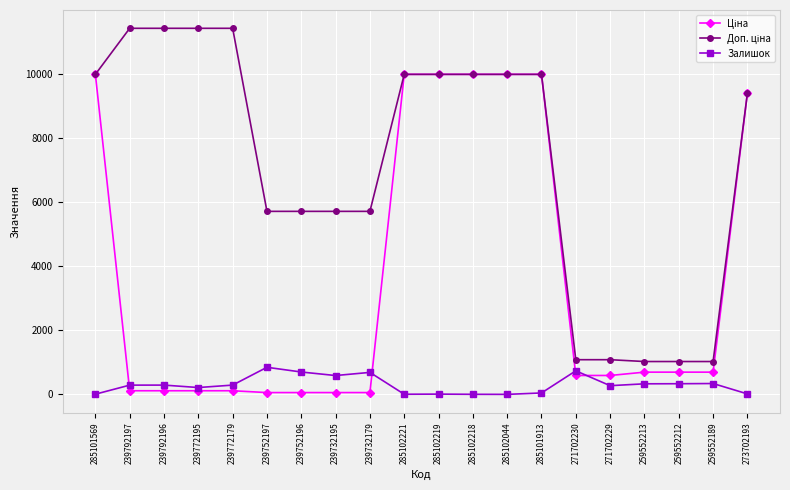

What is the spread (max minus min) of values at 271702229?

809.7